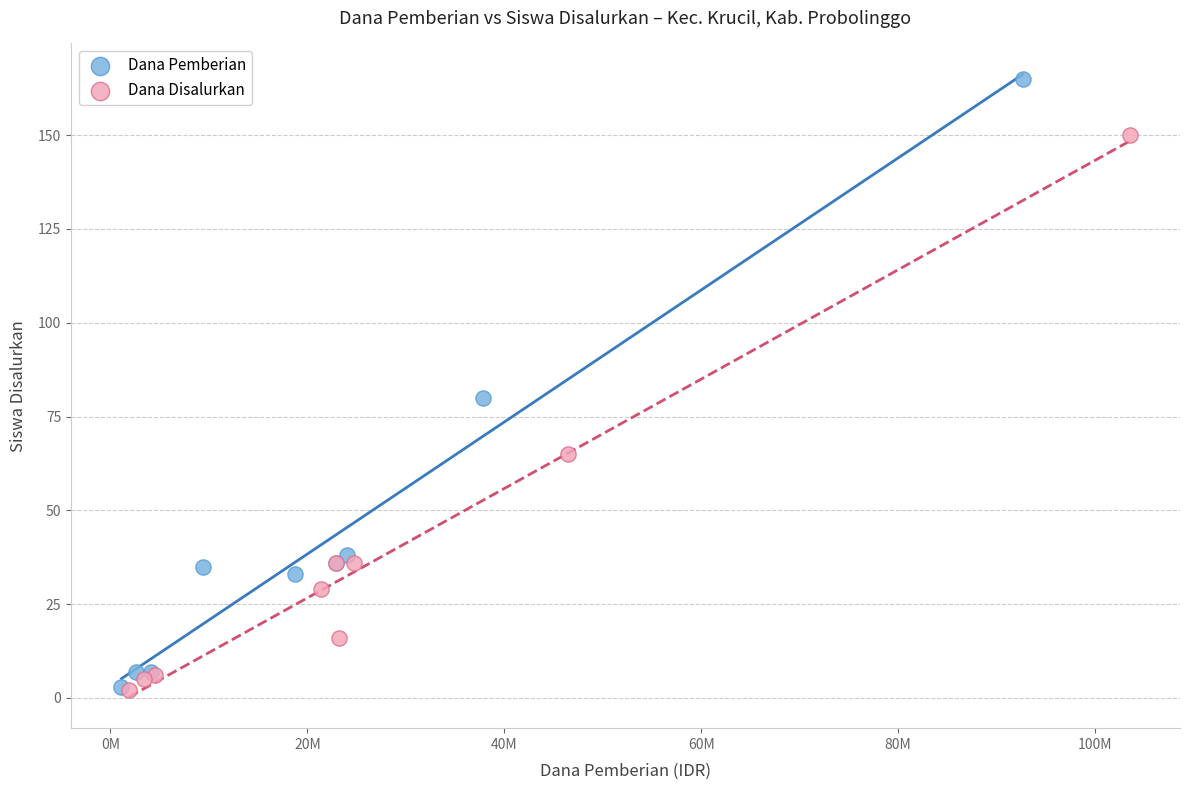

Which series has the largest Y range (max minus min)?

Dana Pemberian